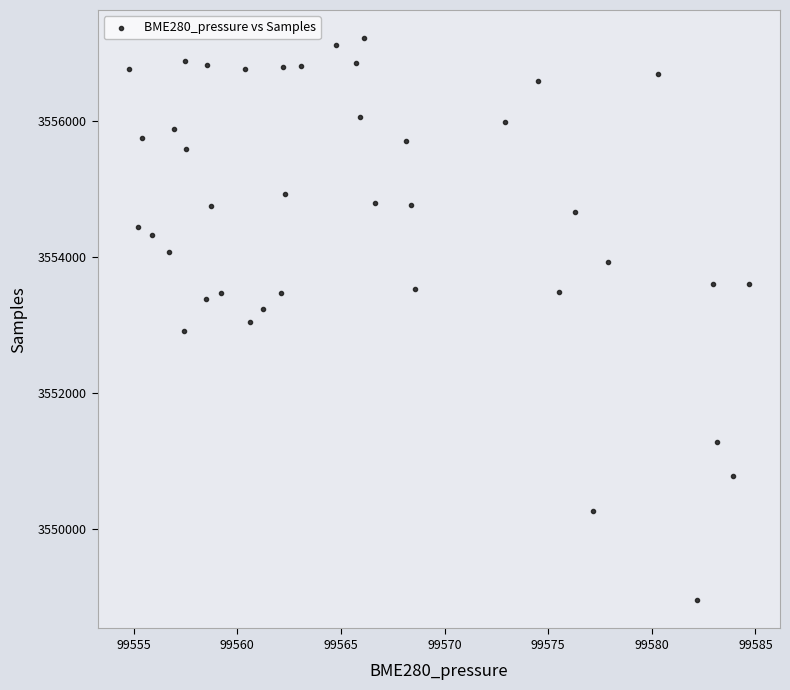

What is the range of Y values (max minus min)?

8259